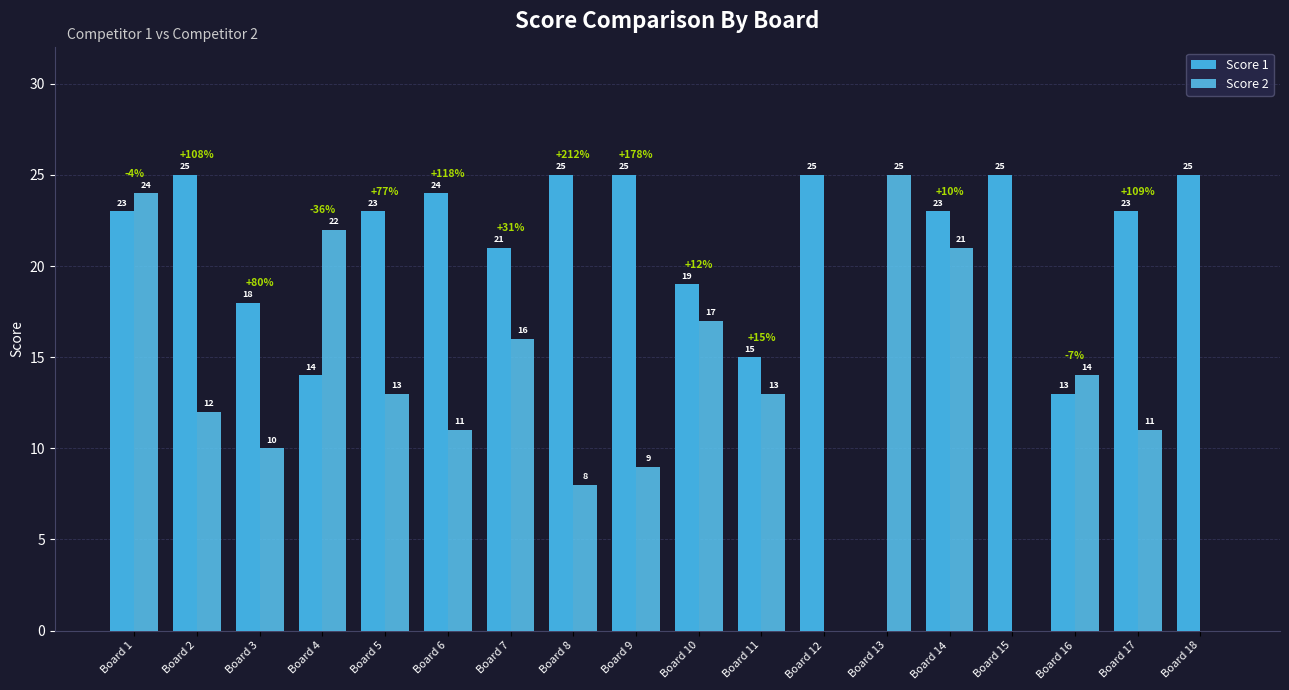

Which series changed the most between Board 10 and Board 13?

Score 1